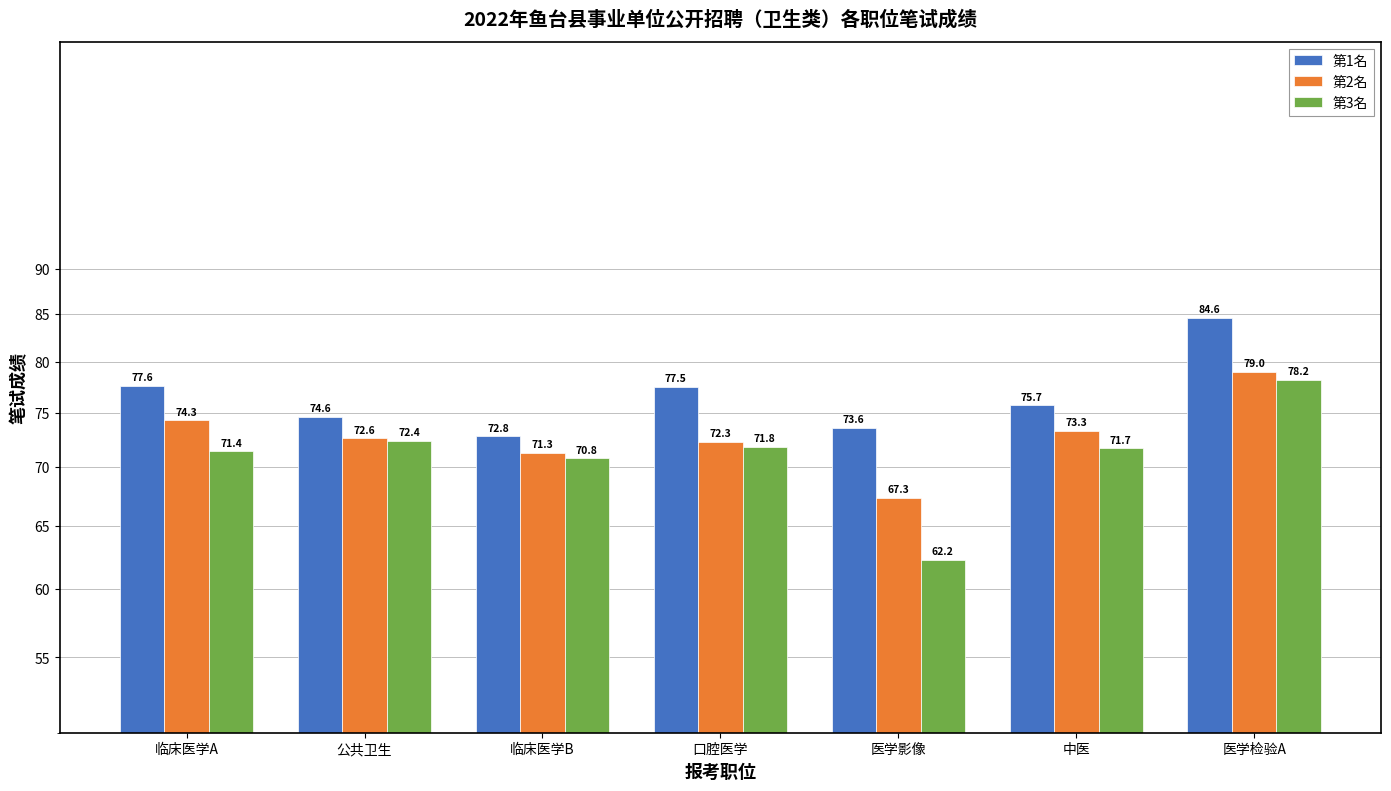

Which series has the widest spread of values?

第3名